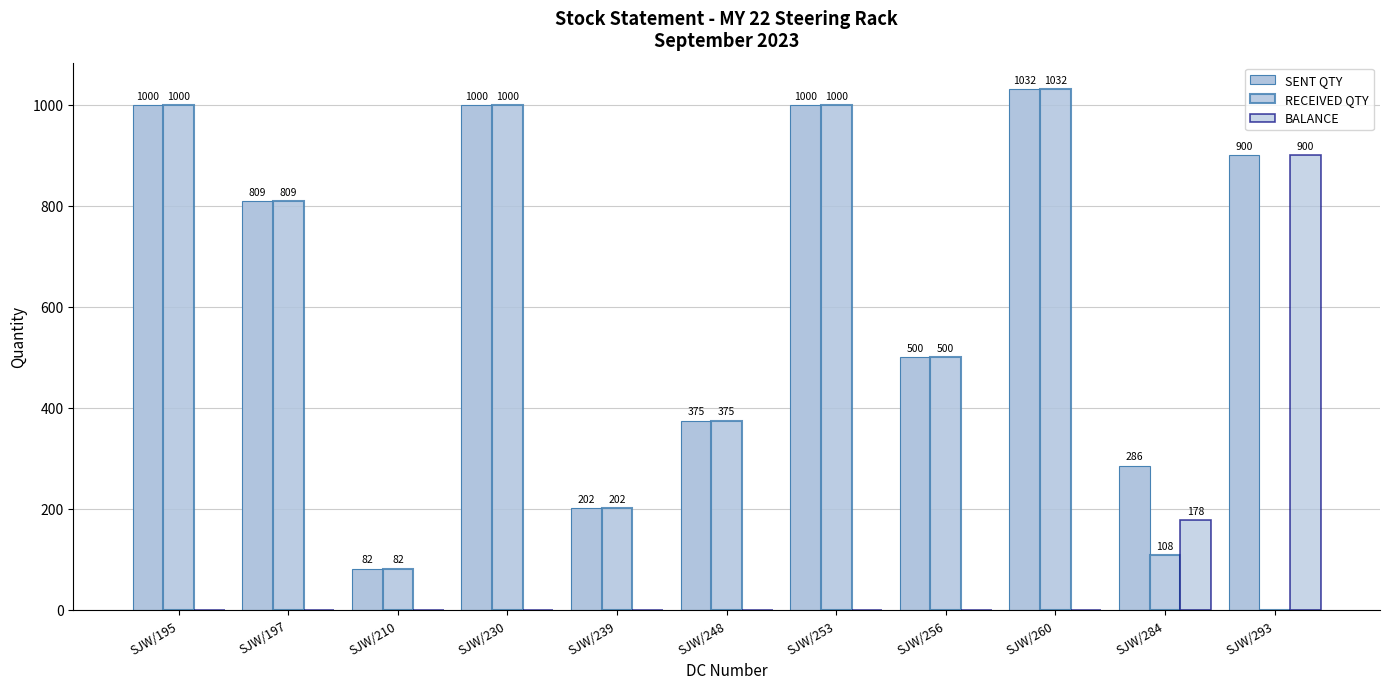

At which label is RECEIVED QTY closest to 516?

SJW/256